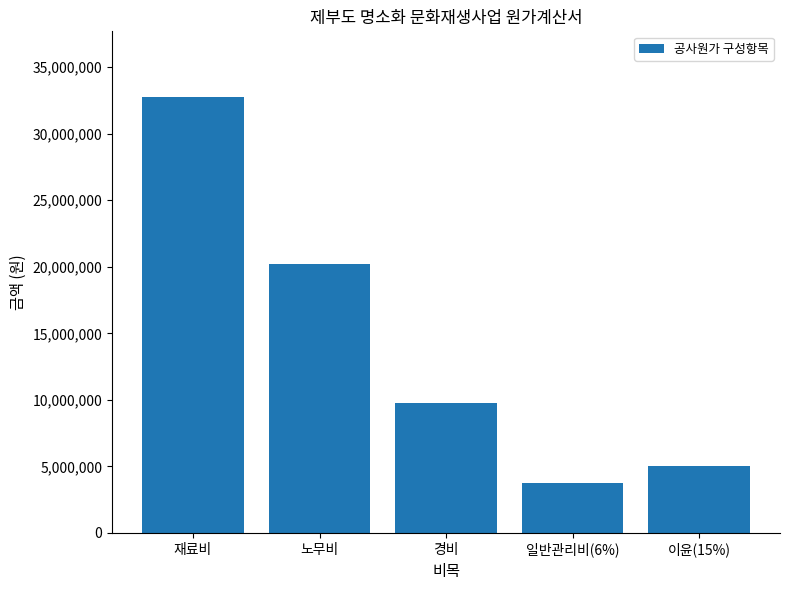

Is it true that the value at 경비 is 9764775?

True